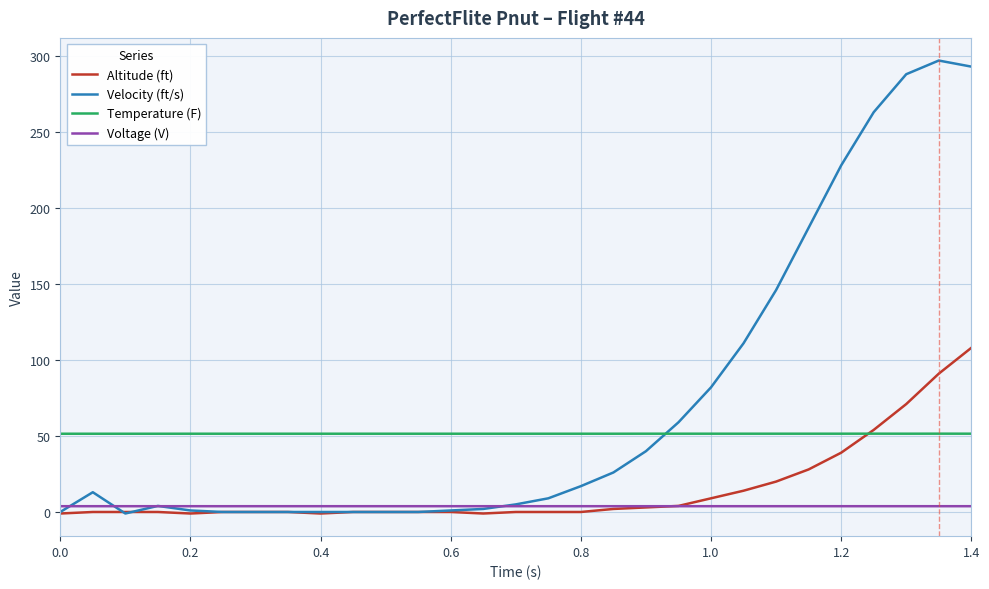

Is this an area chart (filled region under the line)?

No